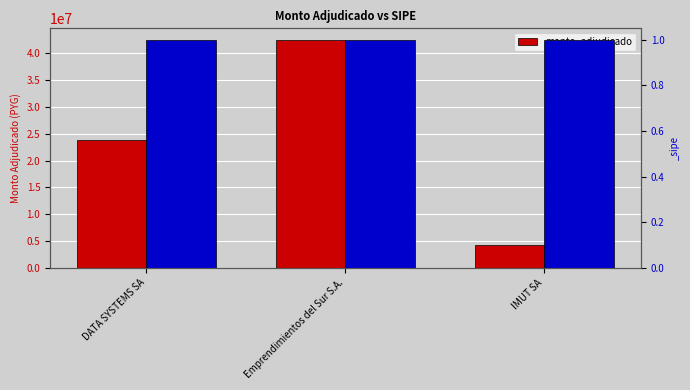

What is the approximate value at IMUT SA, to the nearest 10?

4249500